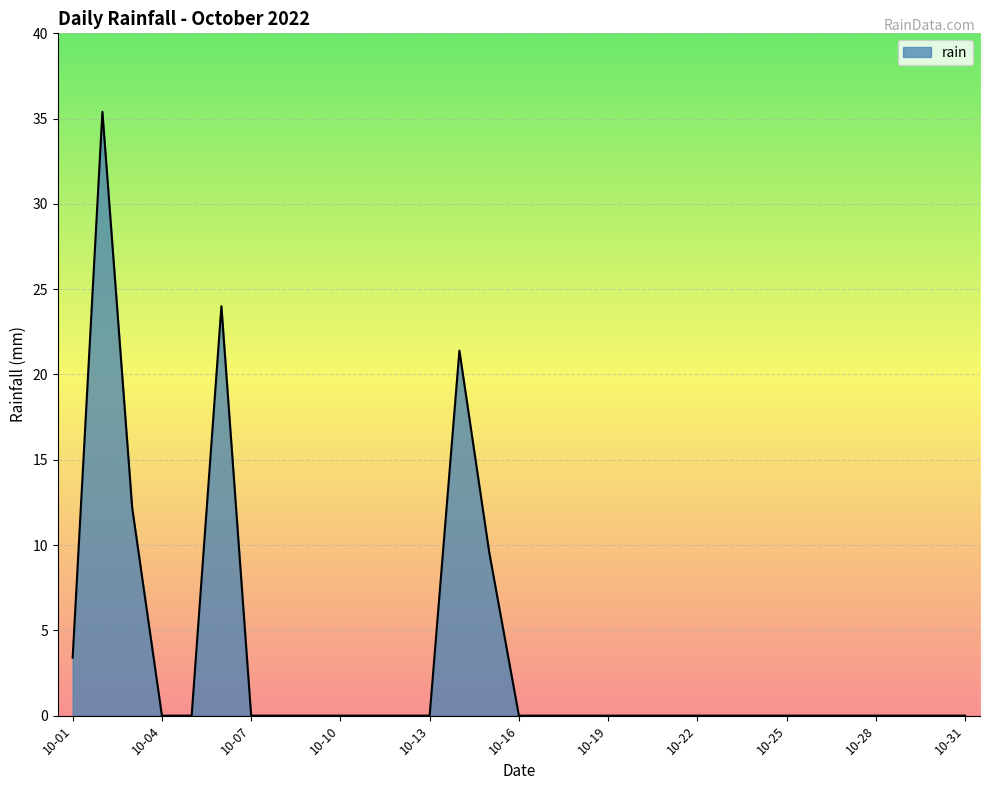

How many lines are shown in the chart?

1